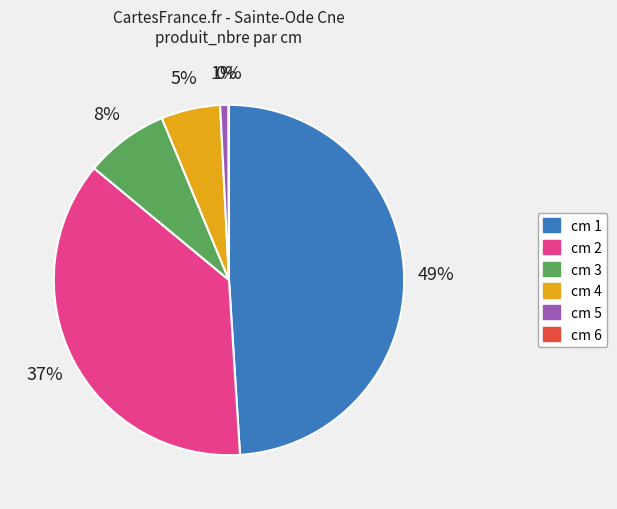

Is there a majority slice in this chart?

No